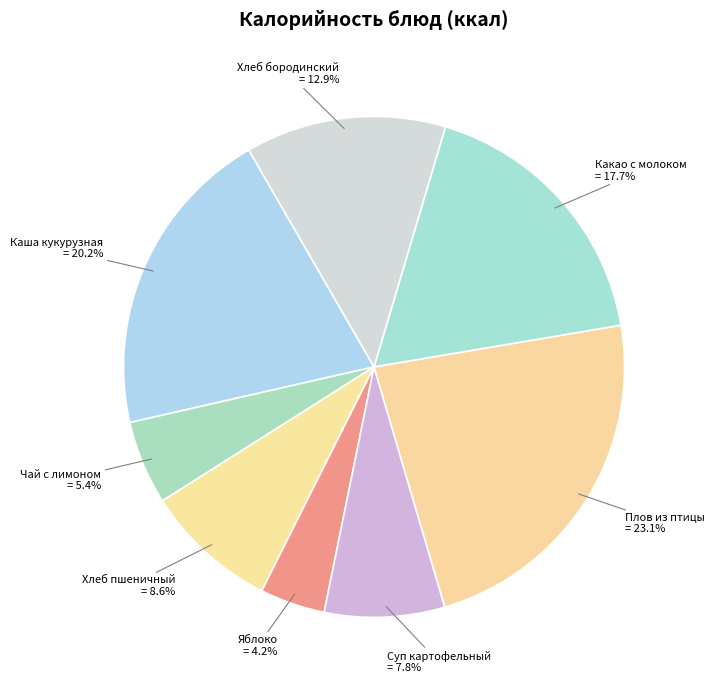

What percentage do Чай с лимоном and Суп картофельный together represent?

13.2%